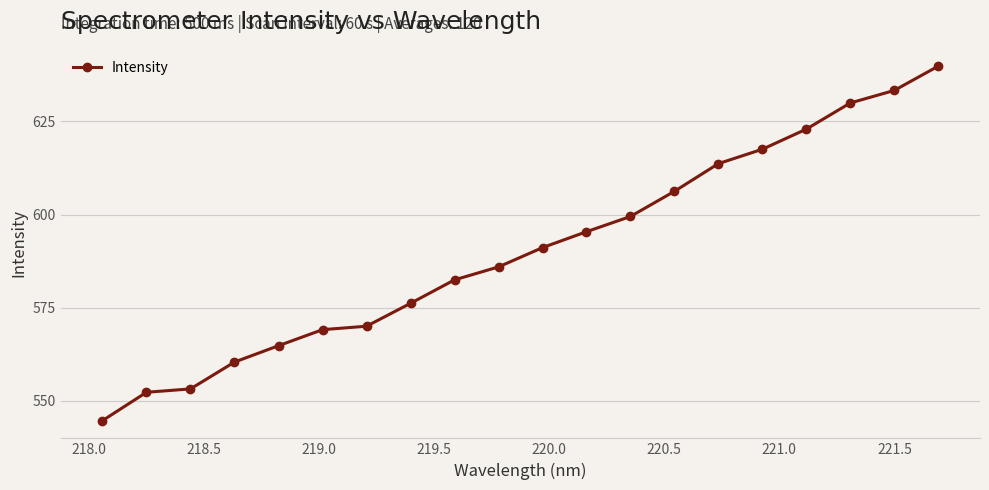

True or false: the data has more than 2 interior local peaks.

False